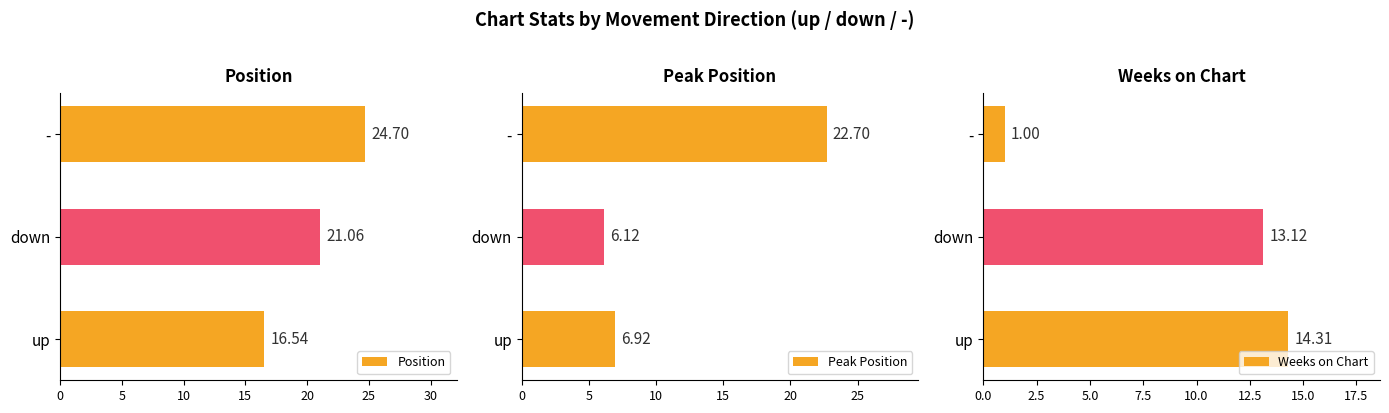

What are all the series names shown in the legend?

Position, Peak Position, Weeks on Chart